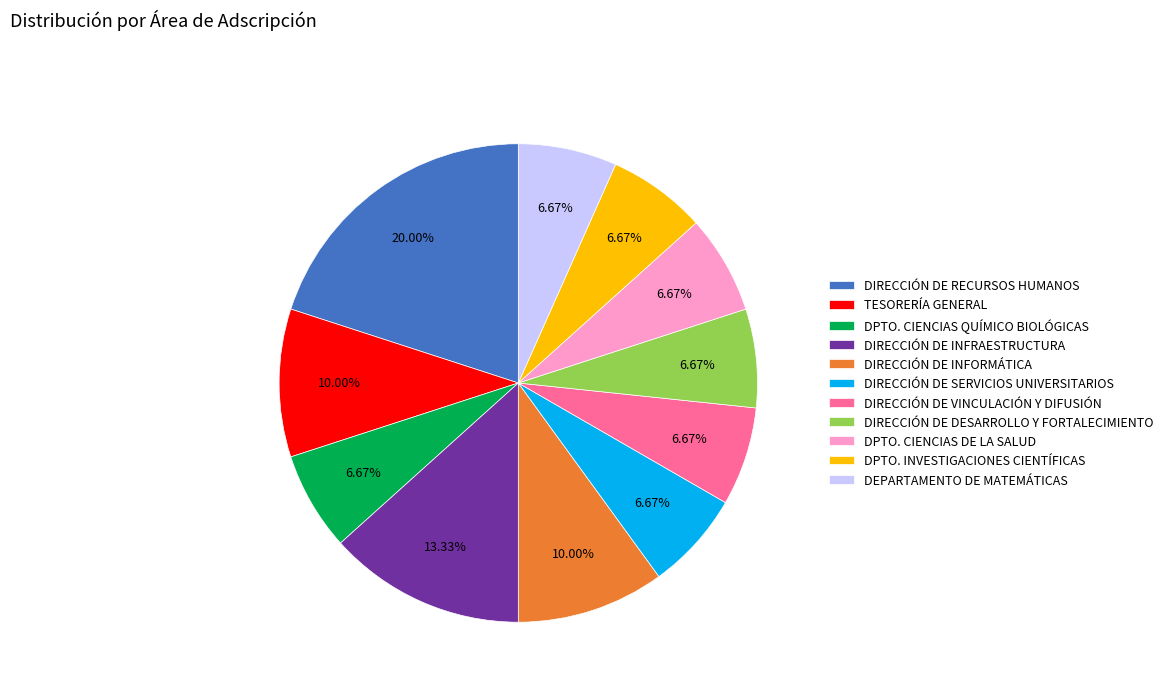

Is there a majority slice in this chart?

No